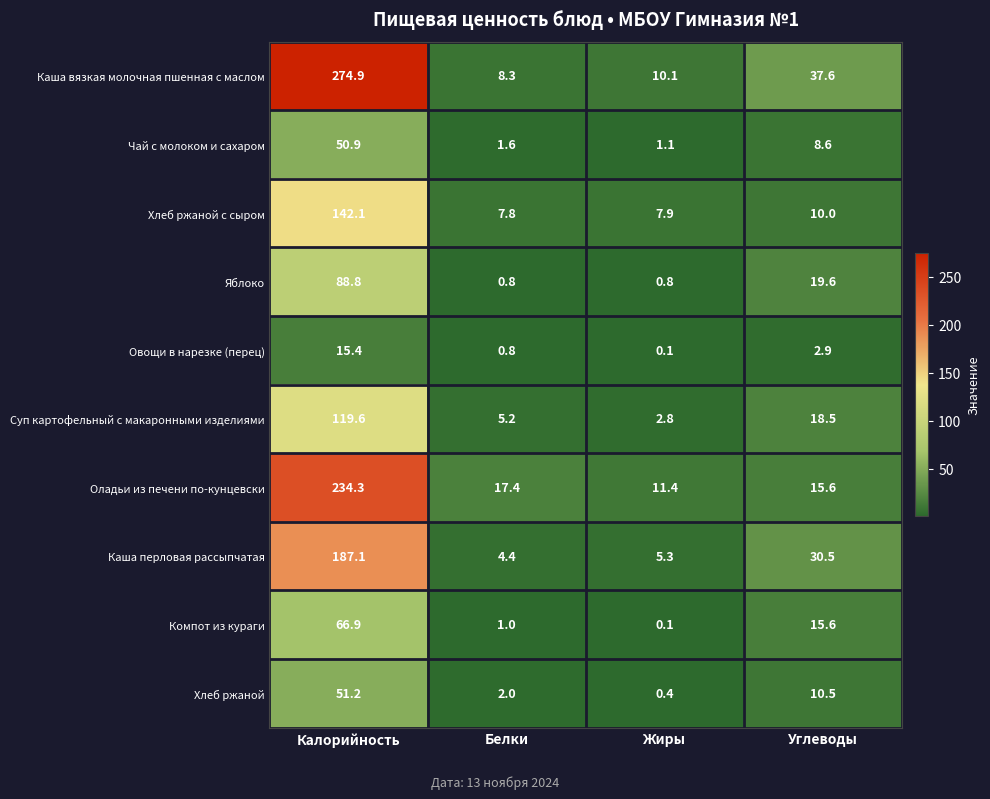

Read the Каша вязкая молочная пшенная с маслом value at Жиры.

10.1